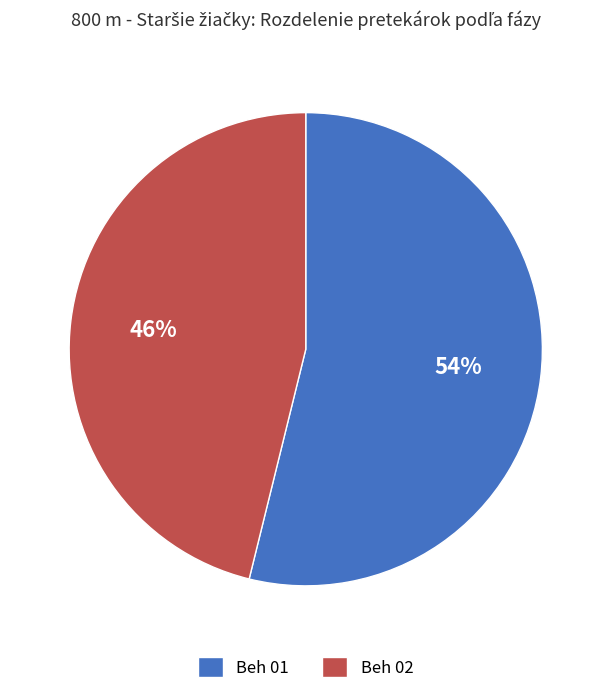

Rank the categories by value from highest to lowest.

Beh 01, Beh 02